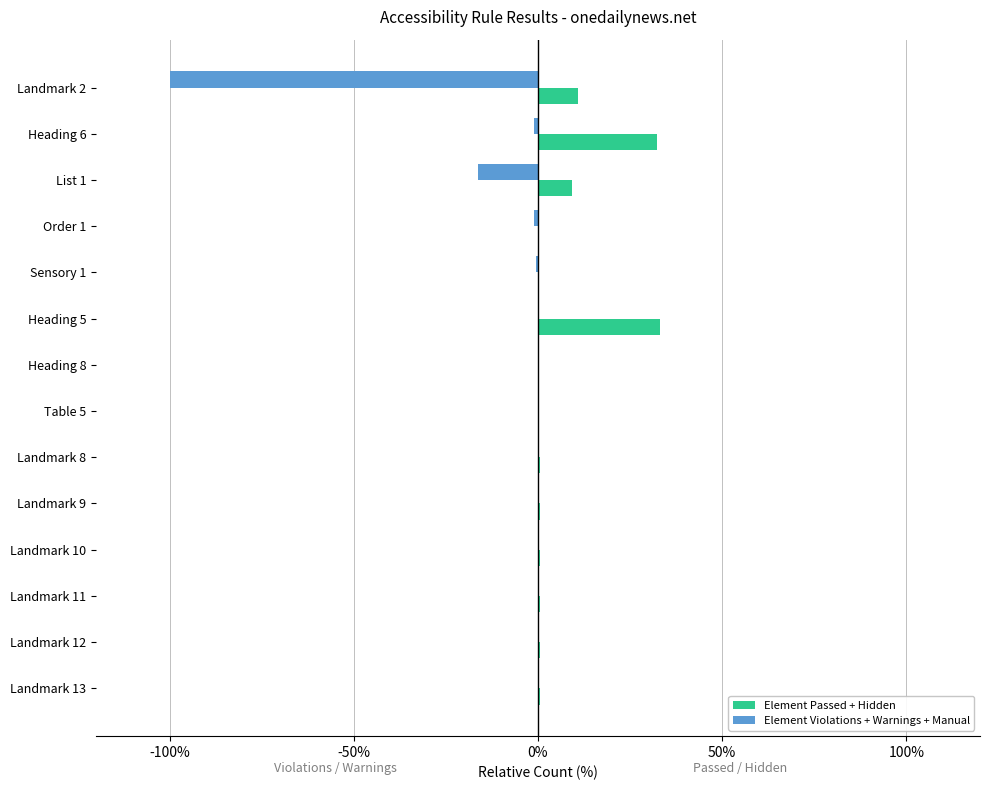

At which label is Element Passed + Hidden closest to 16?

Landmark 2